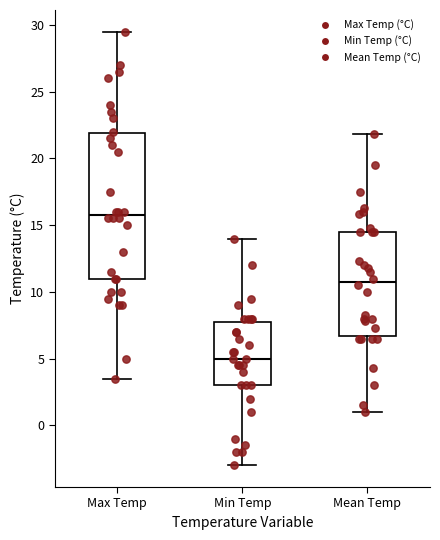

Reading left to right, read every box against the y-axis: the position of its median line, the range the box covers, and the ends of its whiskers. The values are not printed on the chart, so give them approximately, as read against the axis.

Max Temp: median 16.0, box 11.0 to 22.0, whiskers 3.5 to 29.5
Min Temp: median 5.0, box 3.0 to 8.0, whiskers -3.0 to 14.0
Mean Temp: median 11.0, box 6.5 to 14.5, whiskers 1.0 to 22.0